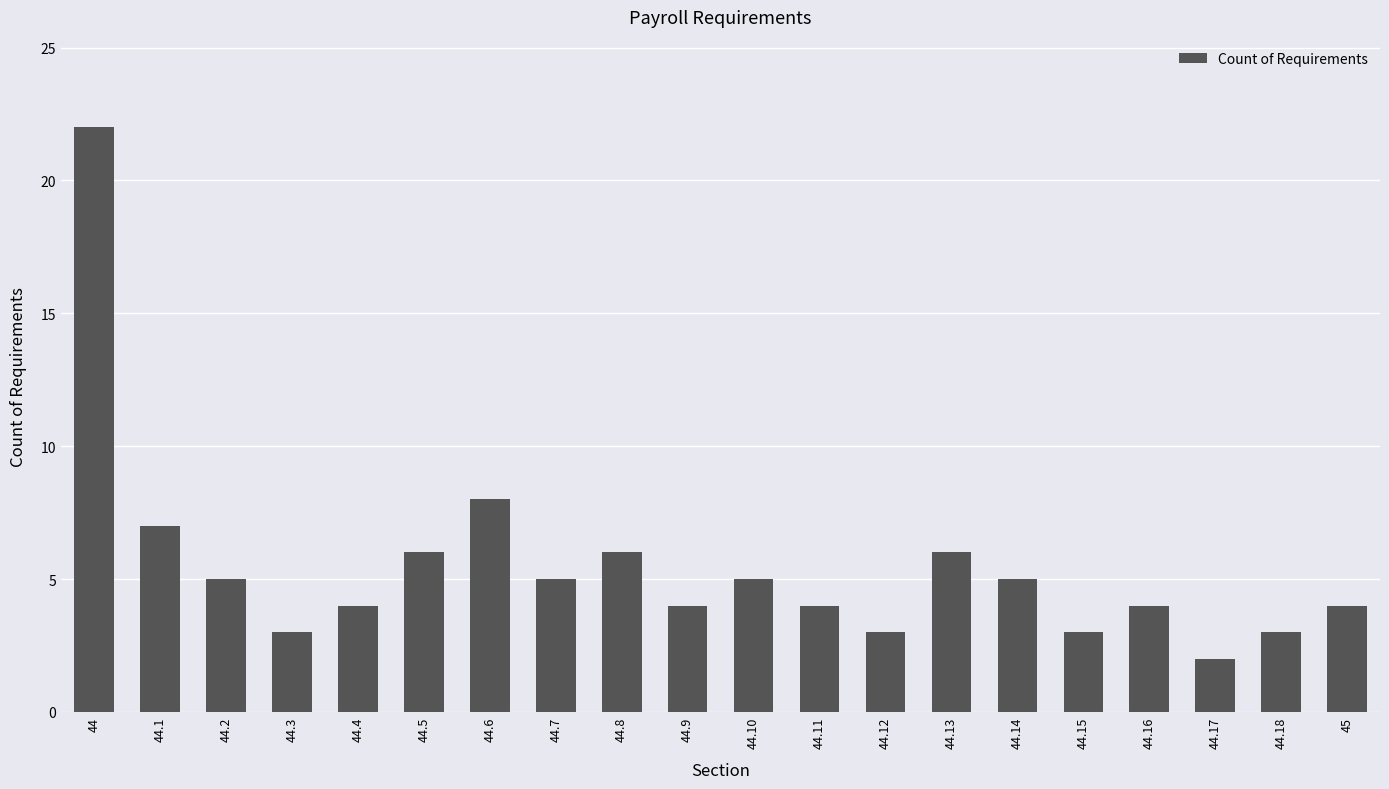

How many data points are less than 5?

10